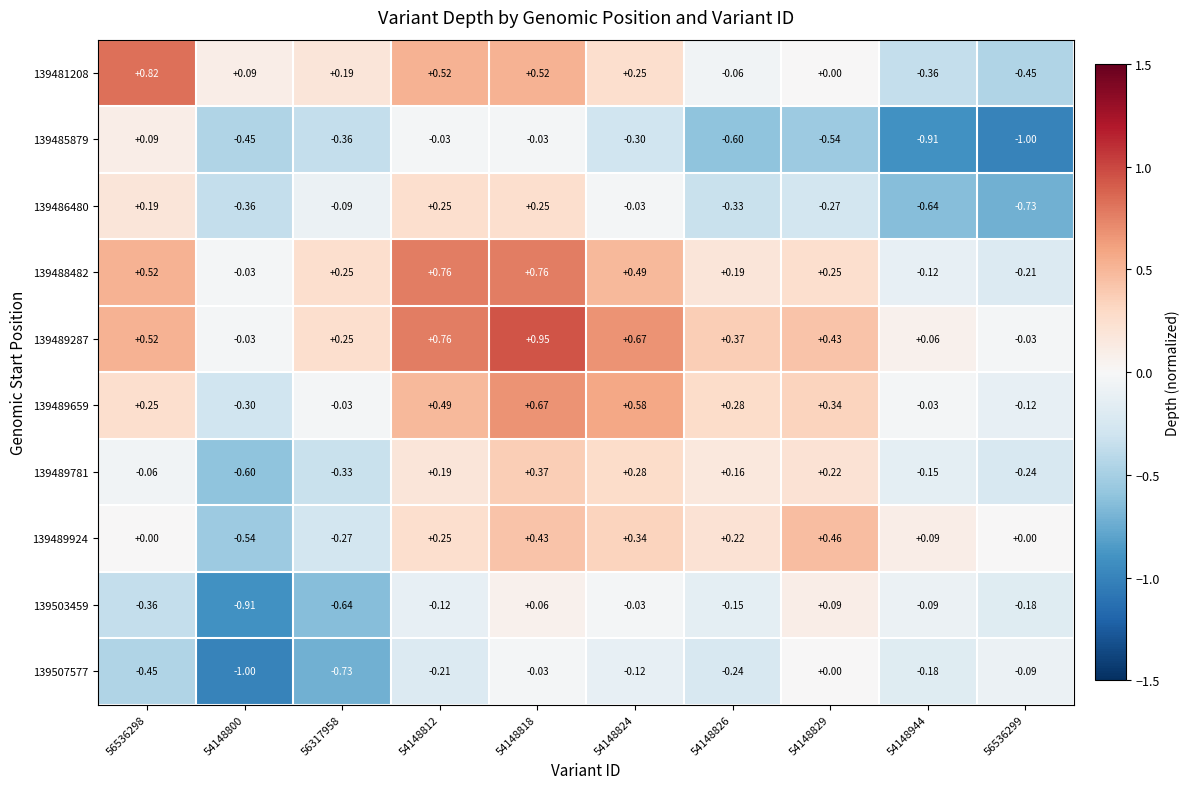

Is the value of 139488482 at 56536299 greater than the value of 139489924 at 56536299?

No